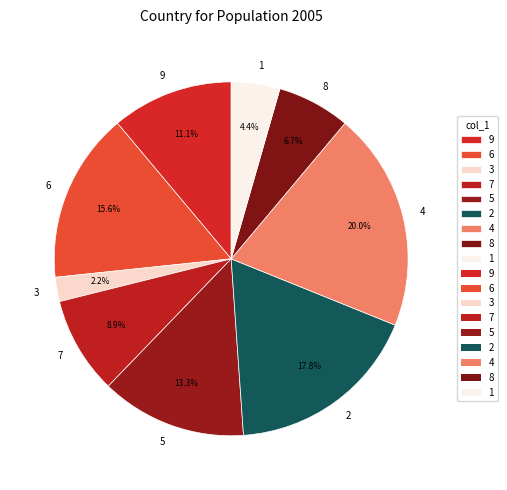

How many slices are in this pie chart?

9